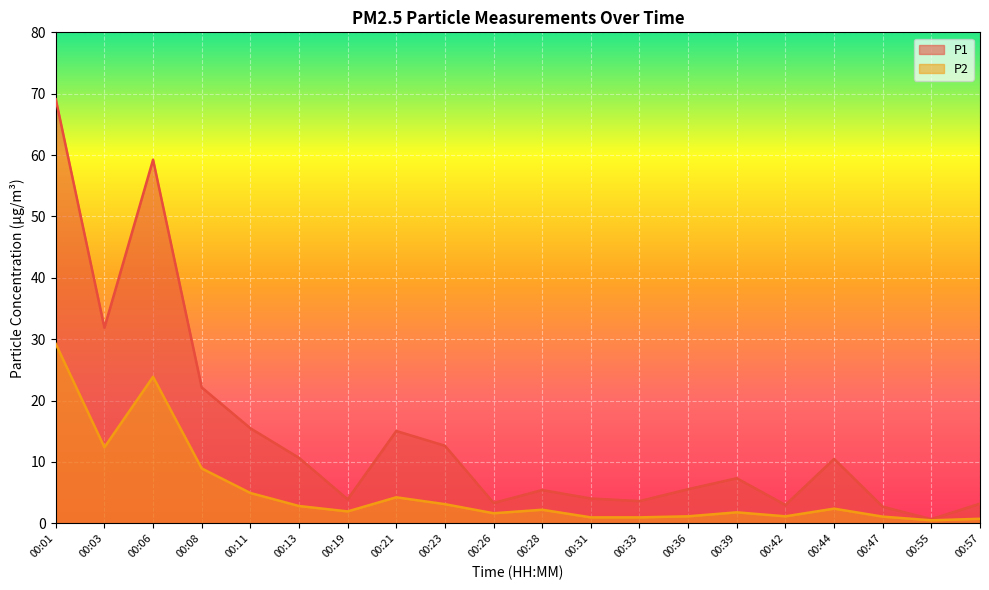

What is the difference between the highest and lowest values at 00:06?

35.4